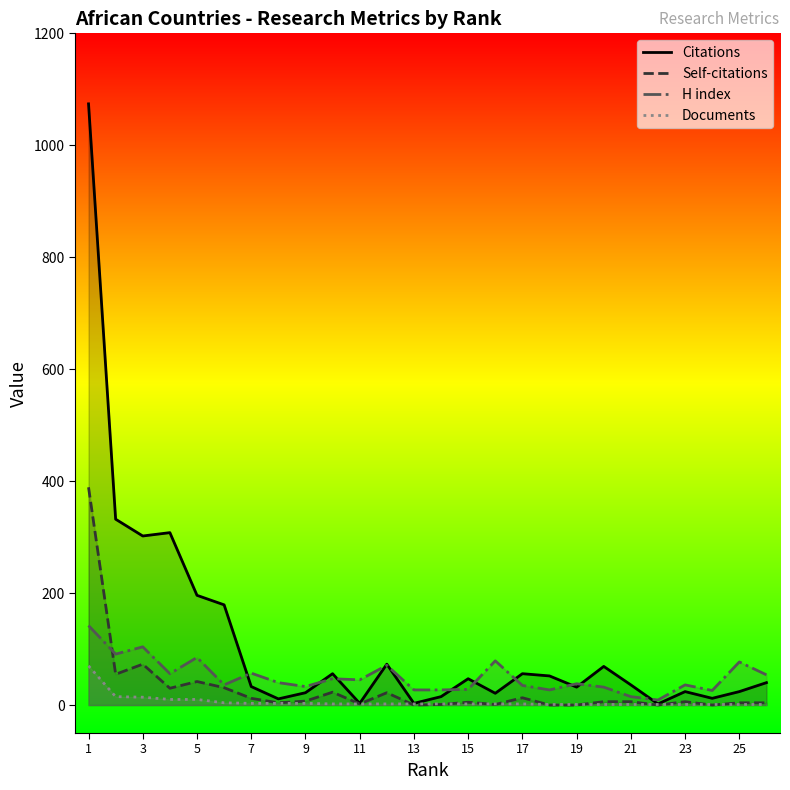

What is the label of the 26th point from the right?

1